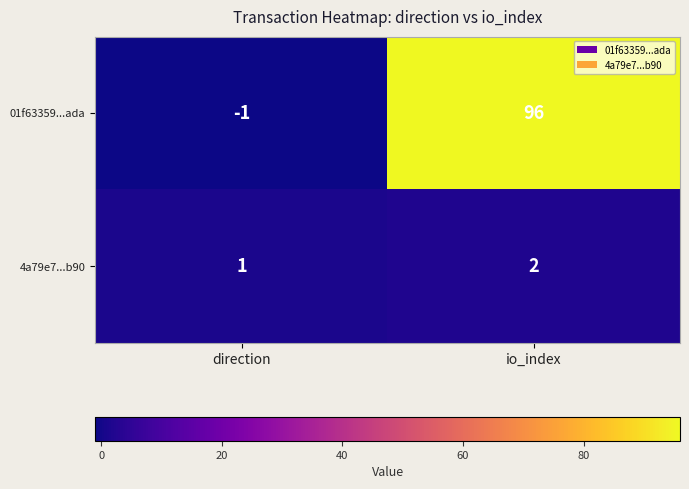

How many data points in 01f63359...ada are less than 96?

1